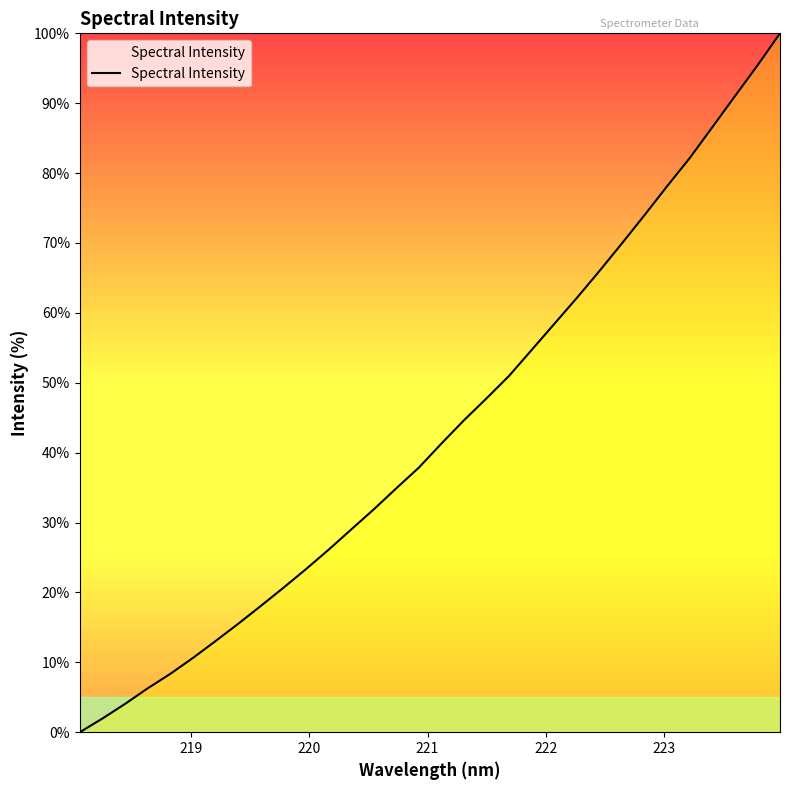

What is the difference between the maximum and minimum values?

100.0